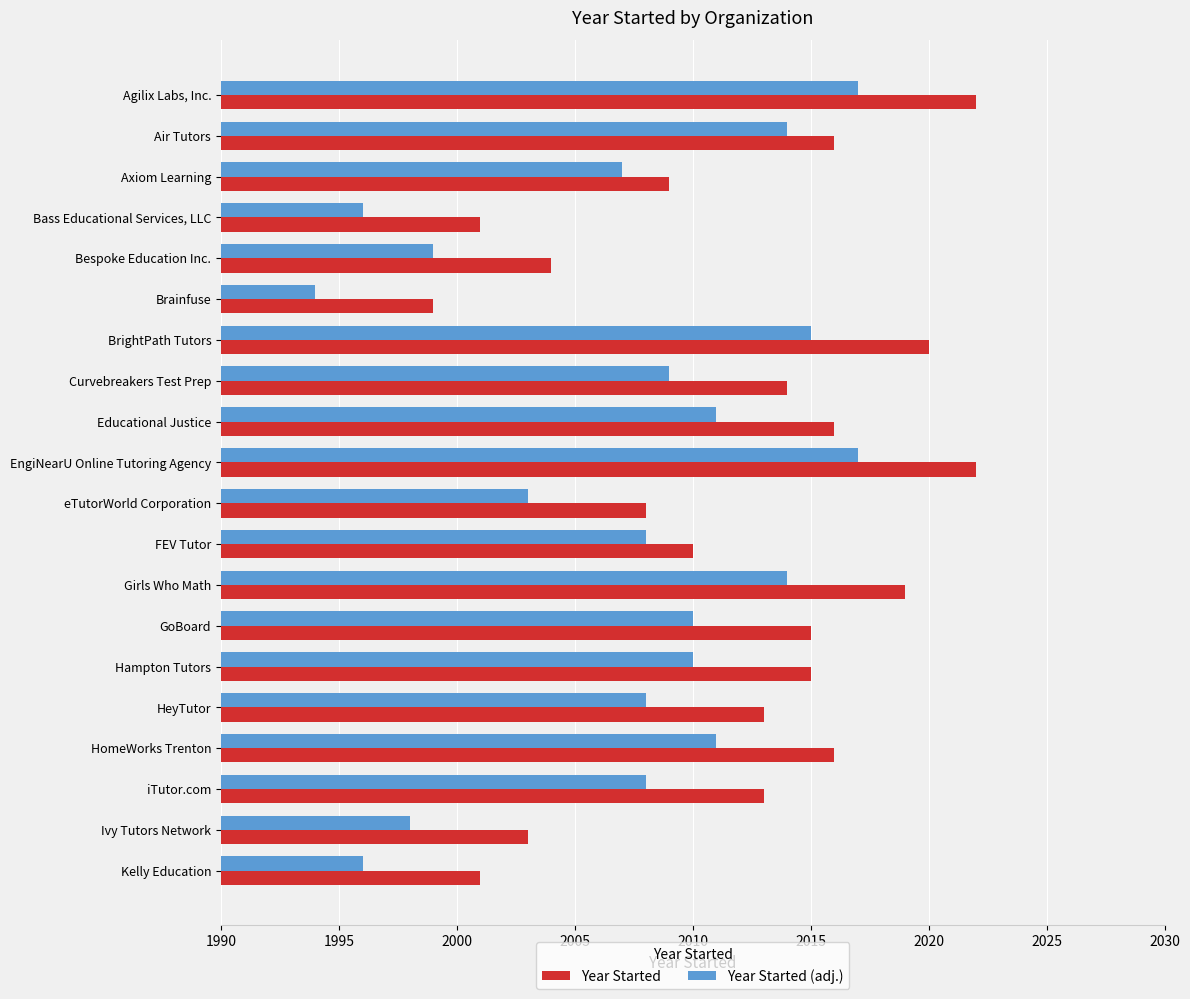

At eTutorWorld Corporation, list the series in order from smallest to largest.

Year Started (adj.), Year Started